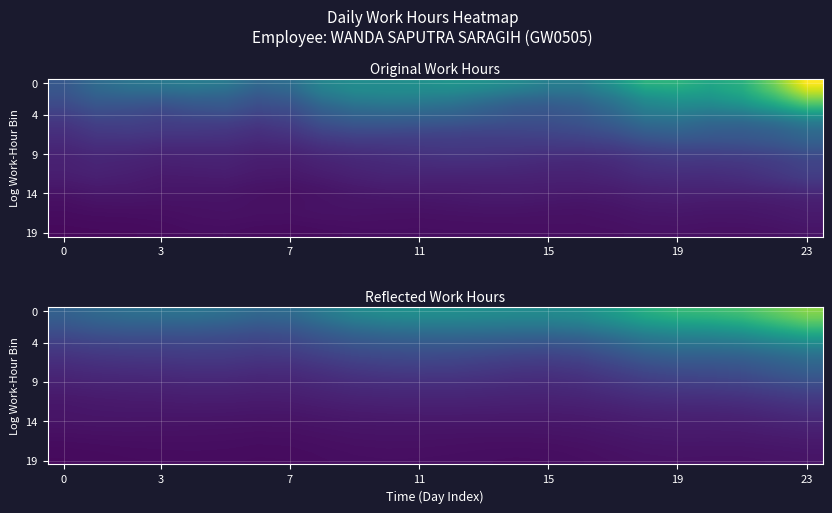

How many categories are shown in the chart?

24